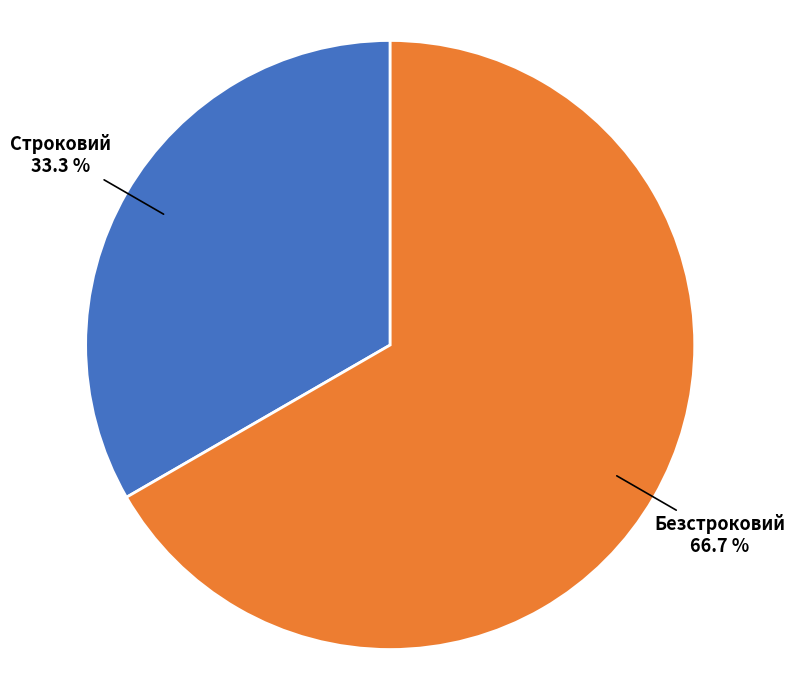

Between Безстроковий and Строковий, which is larger?

Безстроковий